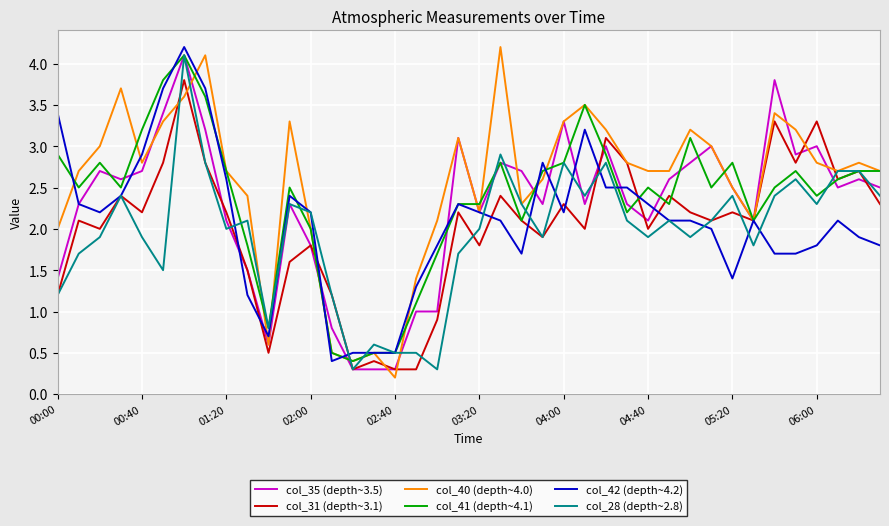

After their last crossing, which series has the higher values: col_28 (depth~2.8) or col_35 (depth~3.5)?

col_35 (depth~3.5)